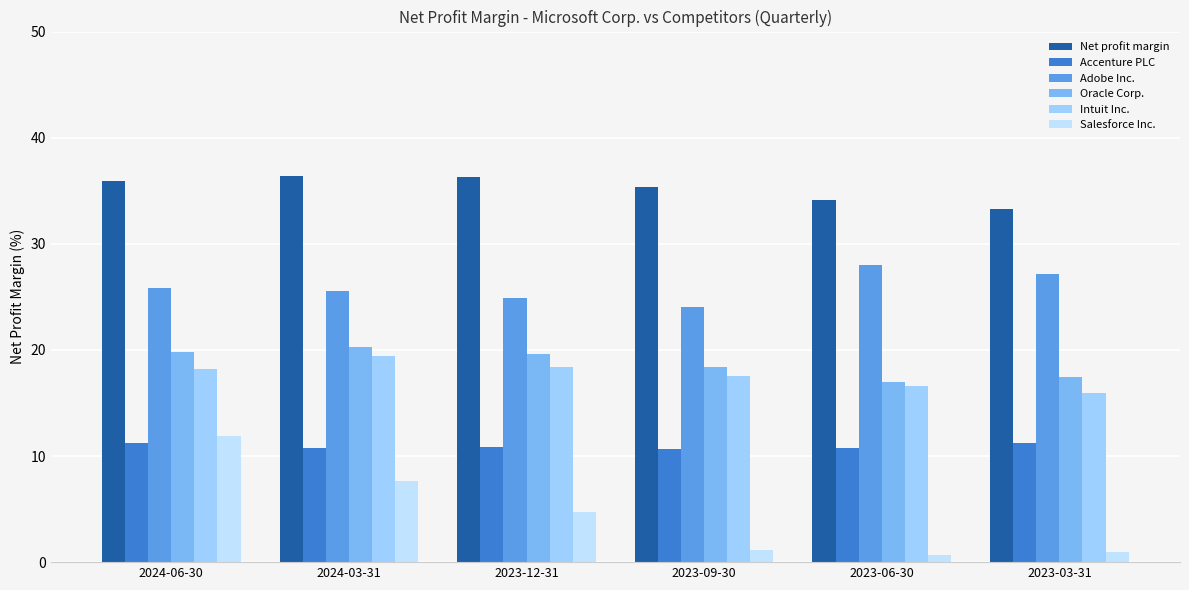

Does the chart contain stacked bars?

No